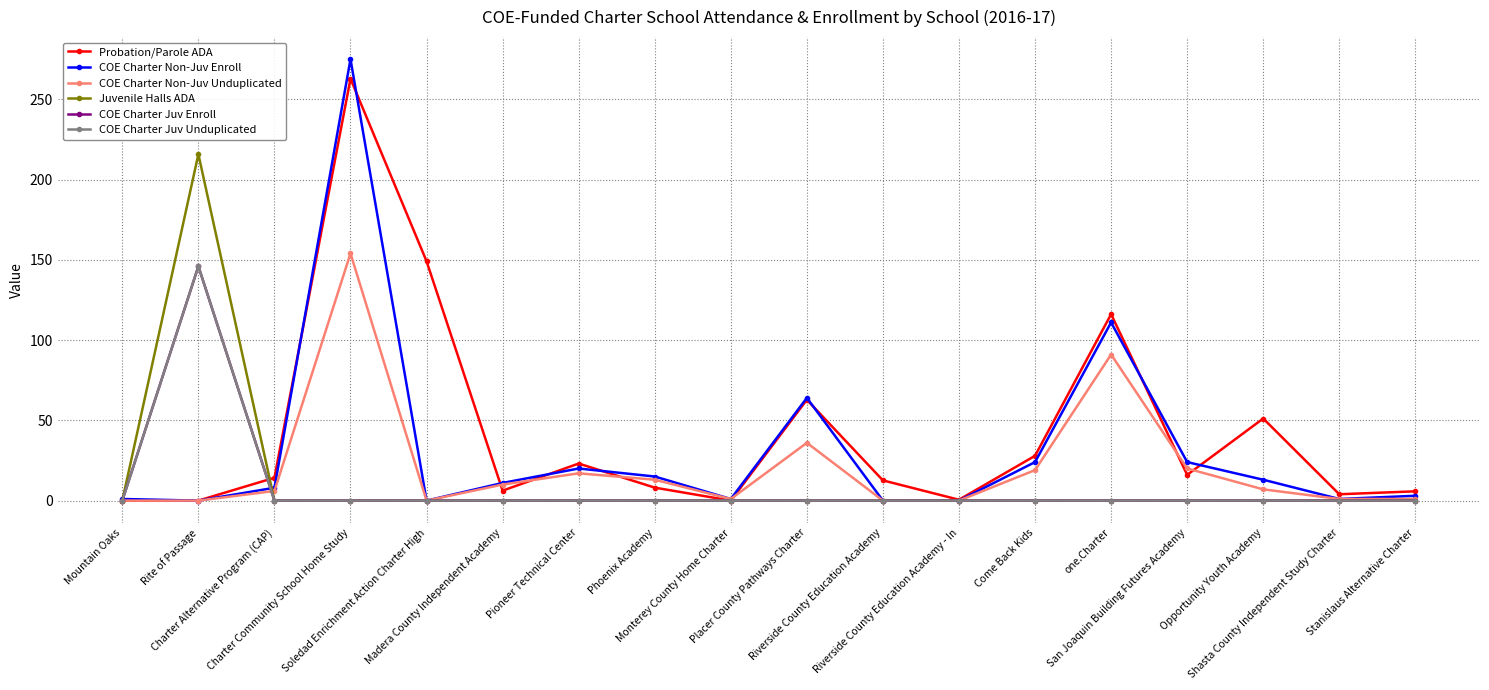

What position from the left is Monterey County Home Charter?

9